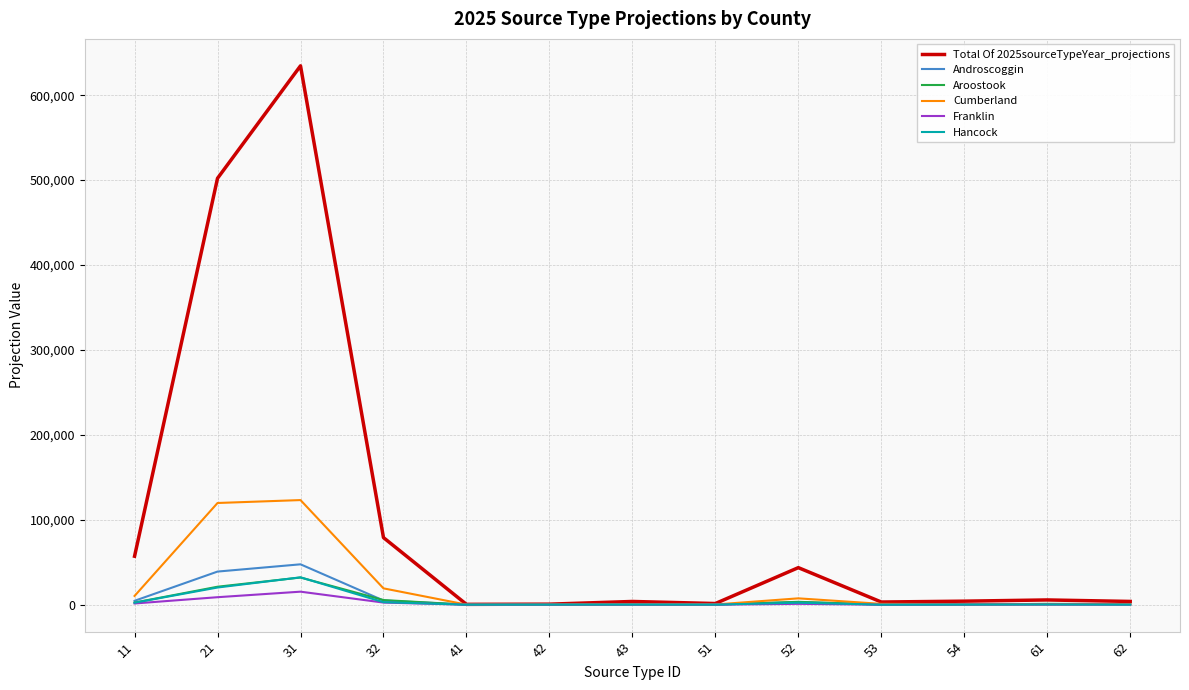

At which category is the sum across all series the highest?

31